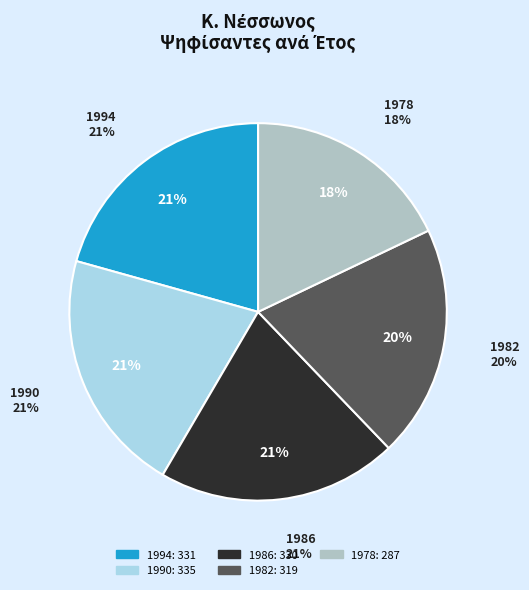

The 1978 slice represents 27% of the pie. True or false?

False